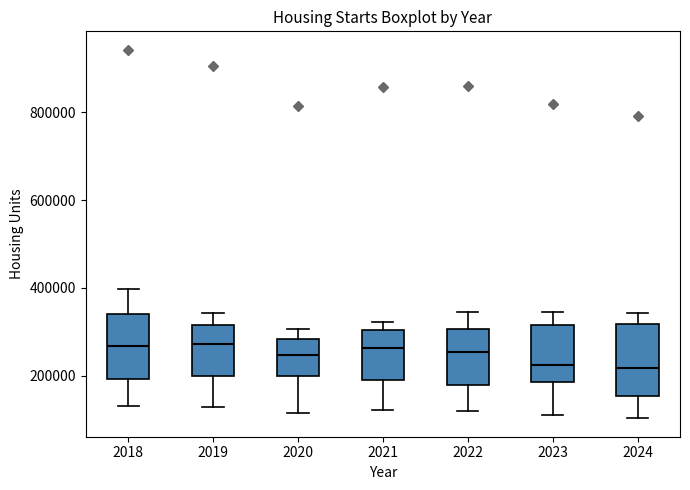

Where does the median line of the box at x = 2021 sit on the y-axis? The values are not printed on the chart, so give them approximately, as read against the axis.

260000